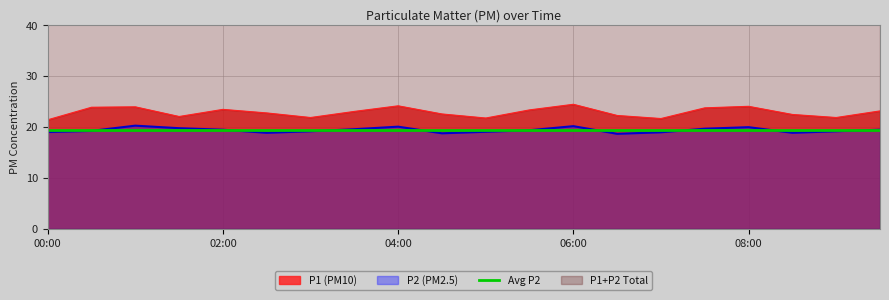

At which category does P2 reach its first local peak?

01:00